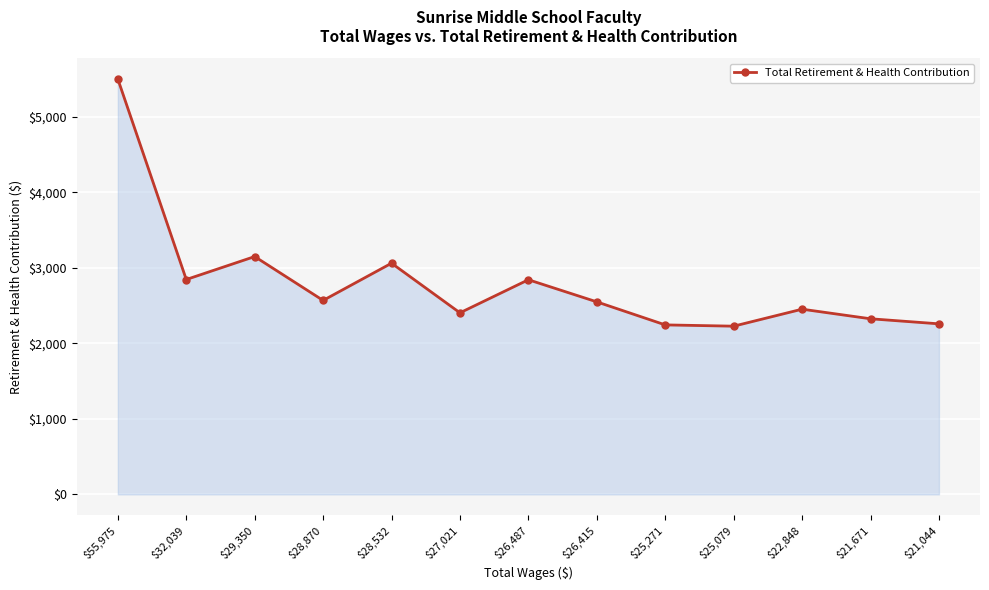

At which category does the data reach its first local peak?

$29,350